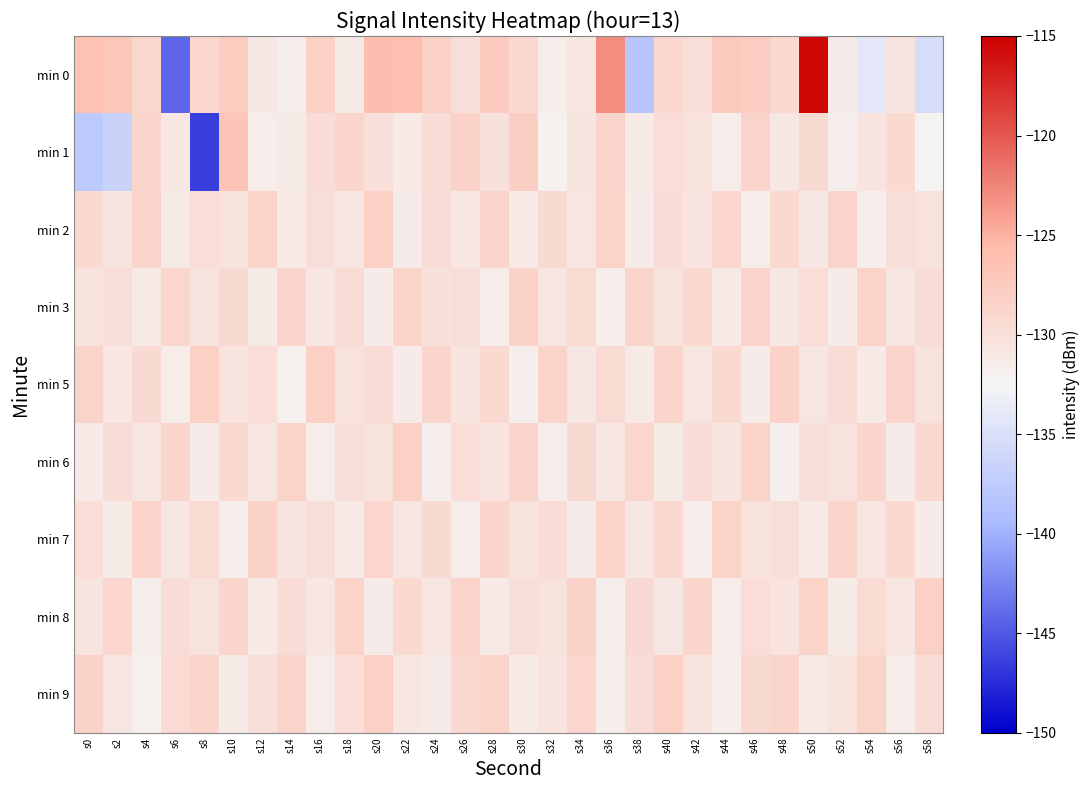

What is the total value across all series at s38?

-1178.8